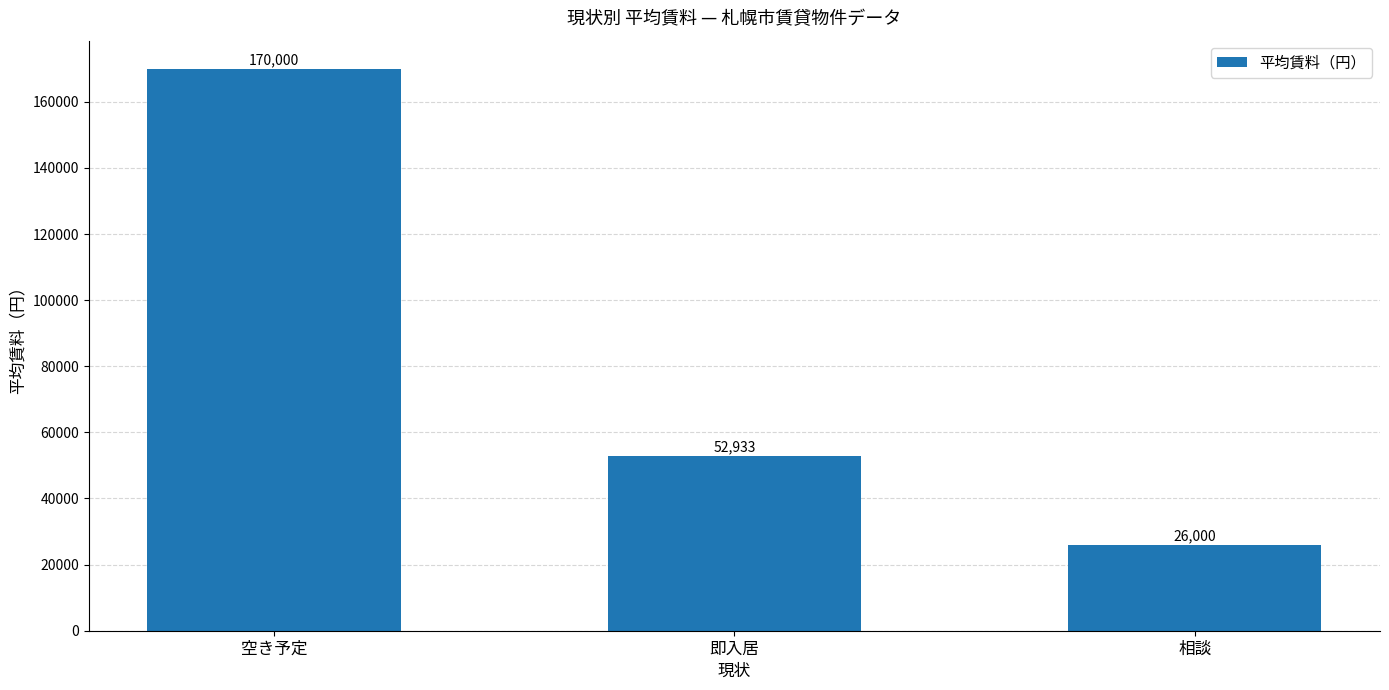

What is the sum of the values at 空き予定 and 即入居?

222933